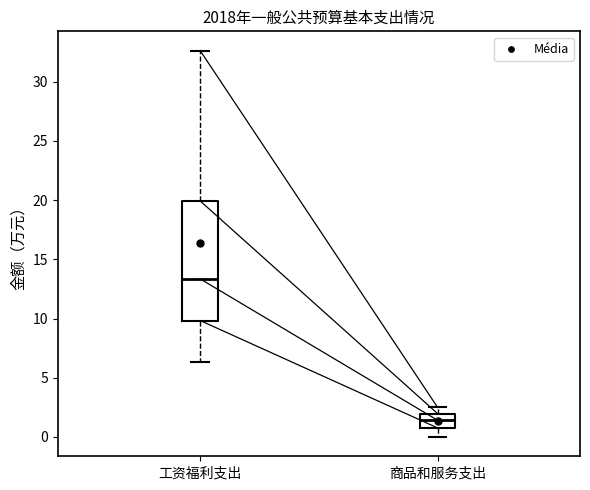

Reading left to right, transcribe this box plot: for each box, give where its median line is, the range the box spans, and where its two whiskers end, as read against the y-axis. The values are not printed on the chart, so give them approximately, as read against the axis.

工资福利支出: median 13.5, box 10.0 to 20.0, whiskers 6.5 to 32.5
商品和服务支出: median 1.5, box 1.0 to 2.0, whiskers 0.0 to 2.5